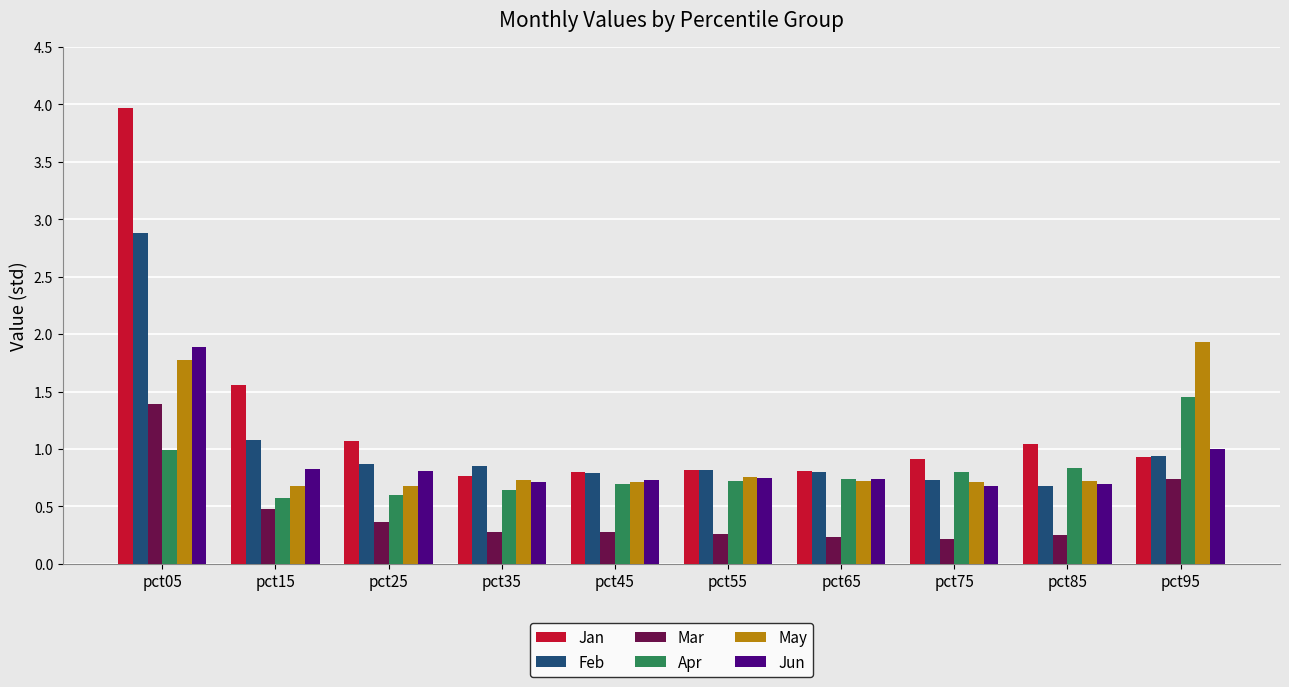

At which category is the sum across all series the highest?

pct05